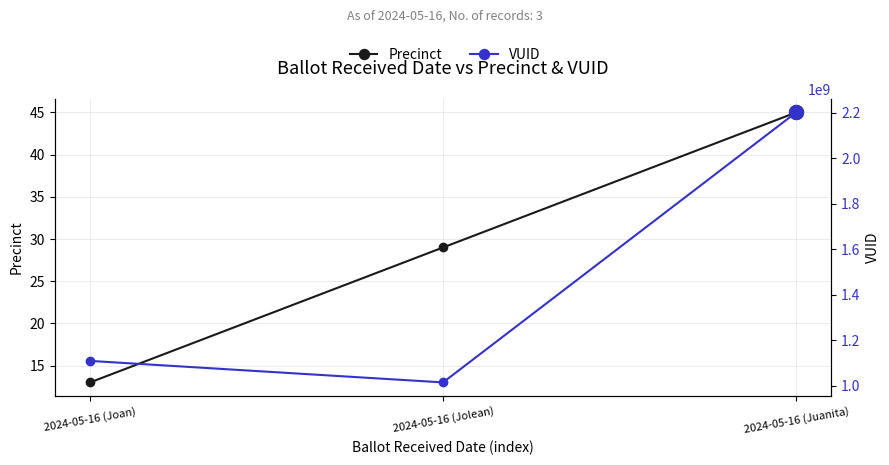

Which series has the largest total across all categories?

VUID